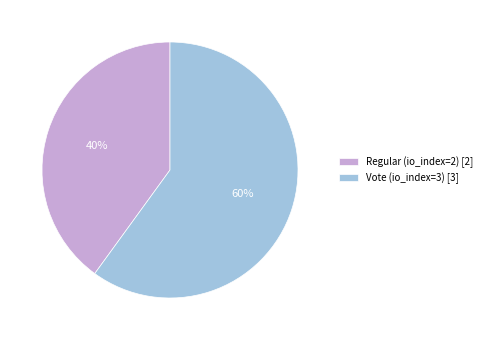

To the nearest percent, what portion does Vote (io_index=3) represent?

60%